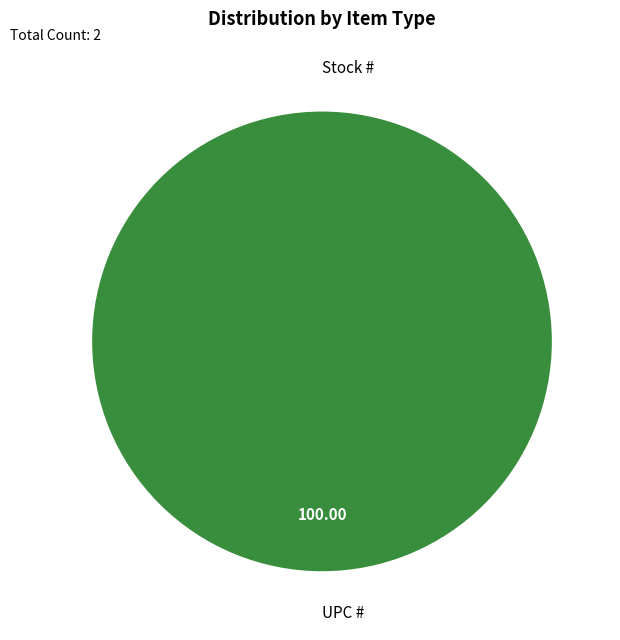

Count the number of slices in the pie.

2